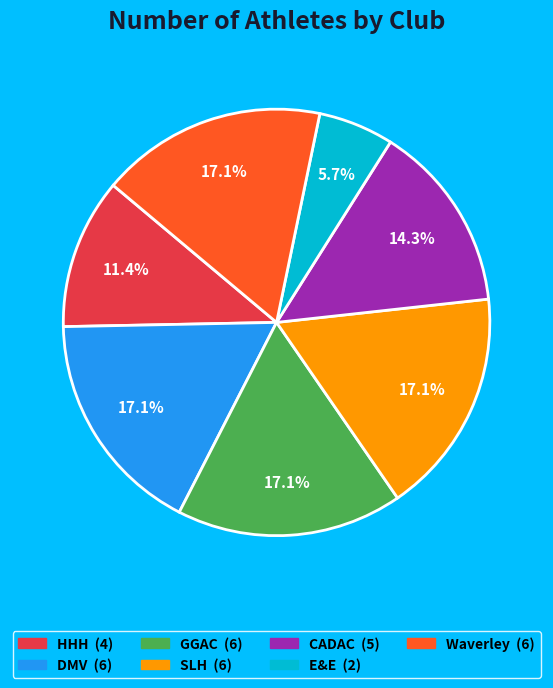

Combined, what portion of the pie is GGAC and HHH?

28.6%